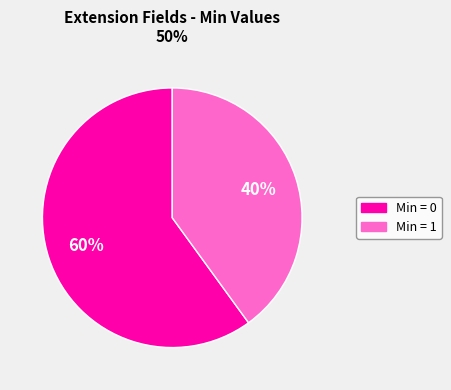

To the nearest percent, what is the difference between the largest and smallest slice percentages?

20%